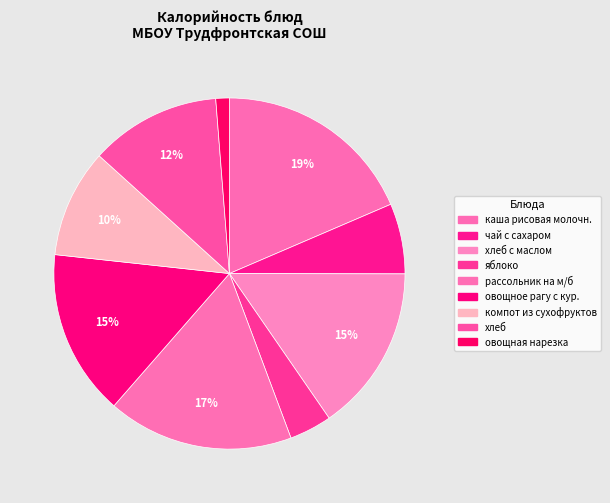

Which category has the biggest portion of the pie?

каша рисовая молочн.